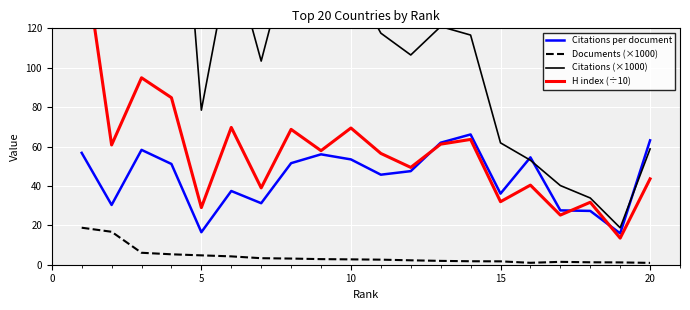

True or false: Documents (×1000) and Citations per document cross at least once.

False